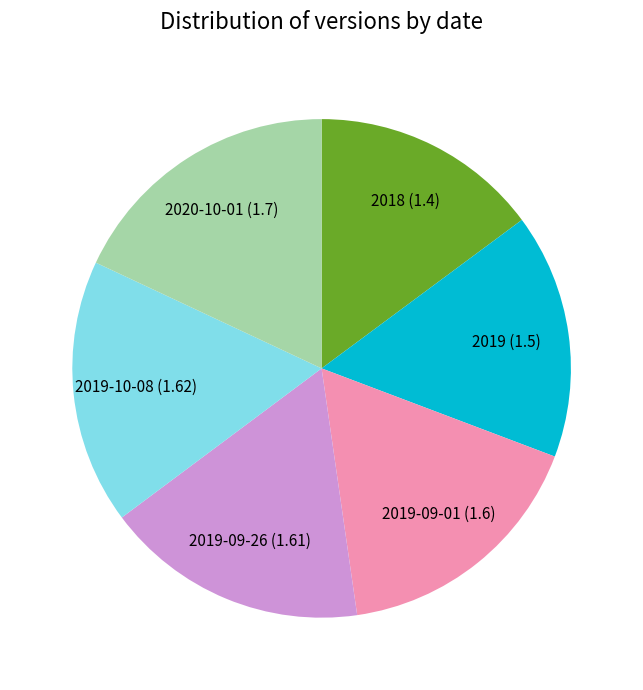

True or false: 2019-09-26 (1.61) accounts for 17% of the total.

True